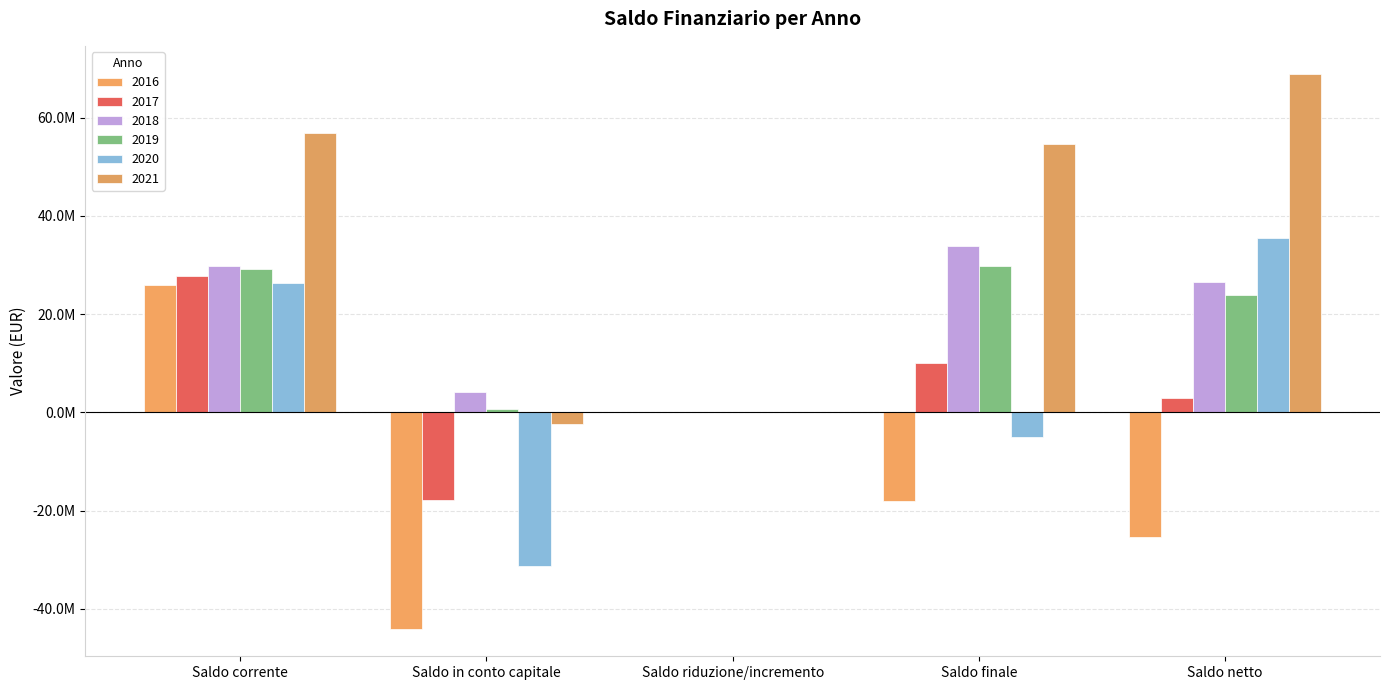

What is the difference between the 2016 values at Saldo finale and Saldo in conto capitale?

26016472.9